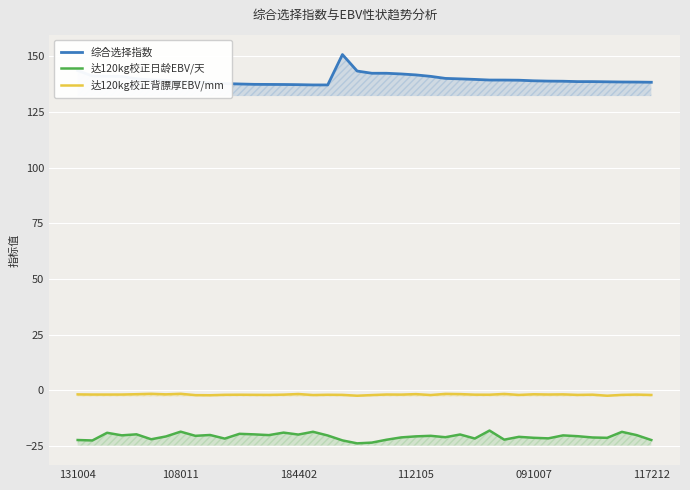

What position from the left is 22?

23